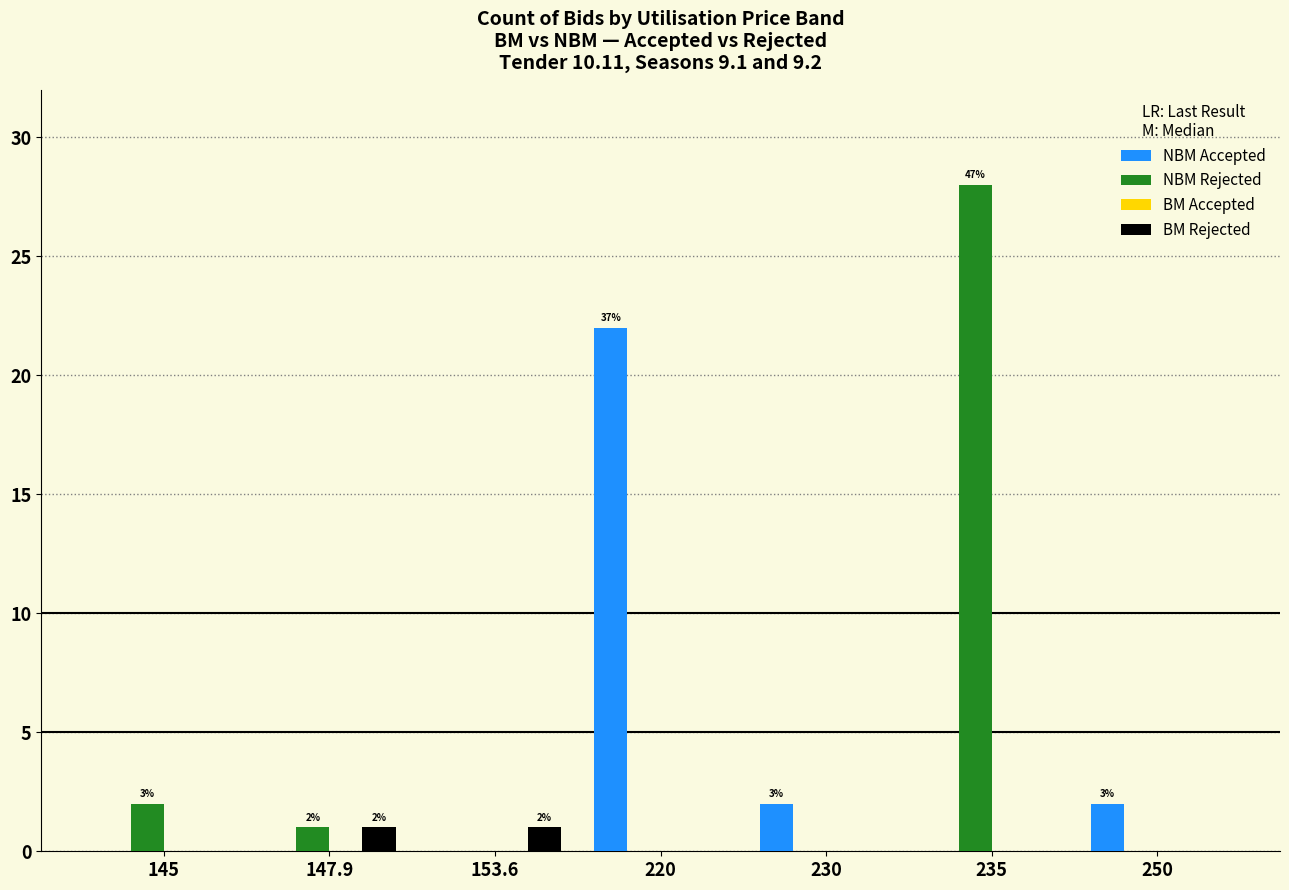

What value does the NBM Rejected series have at 235, to the nearest 10?

30